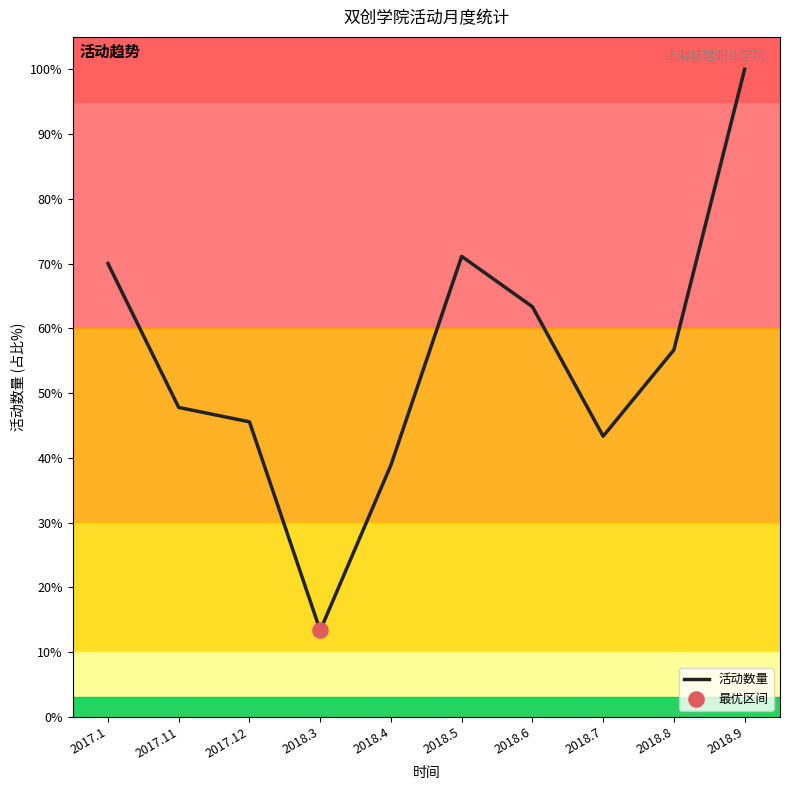

Which has a higher value, 2017.12 or 2018.3?

2017.12